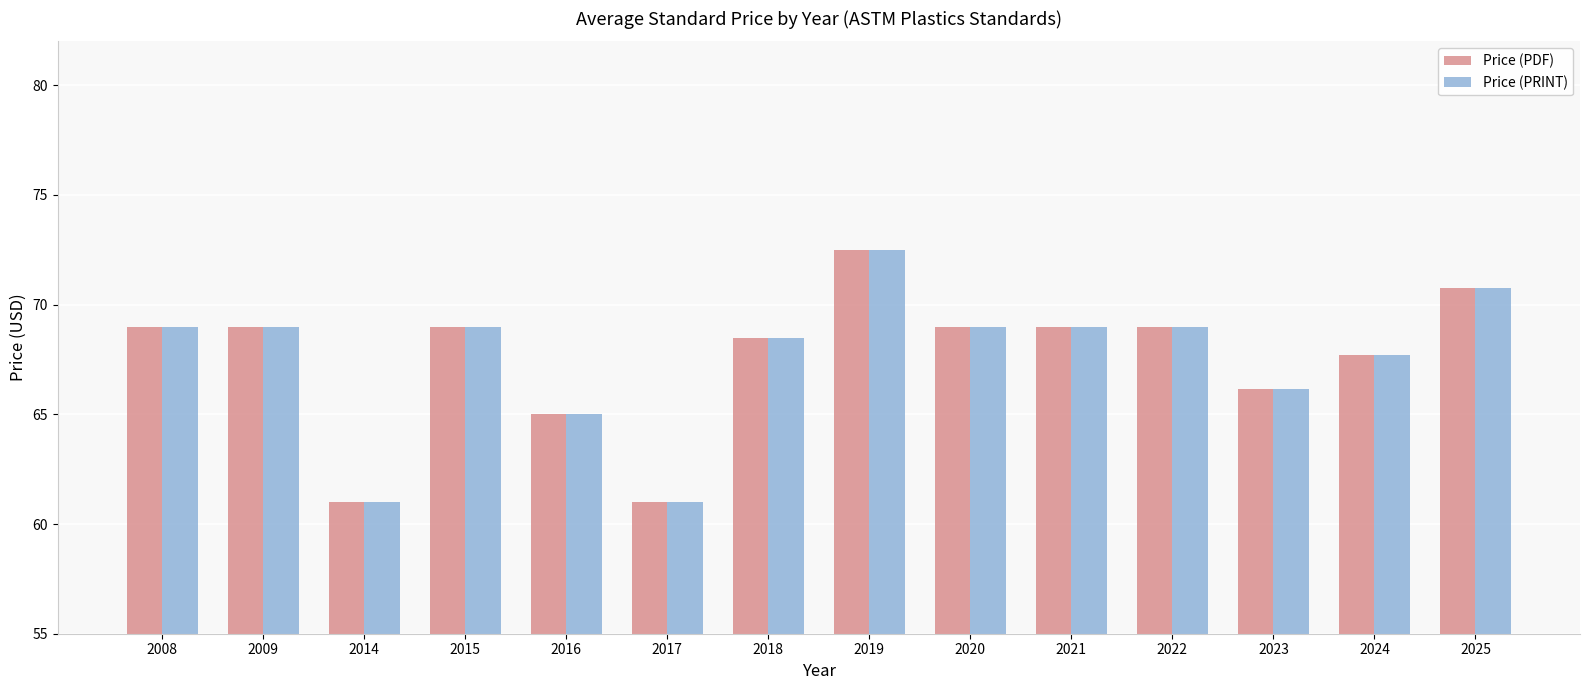

Does the chart contain stacked bars?

No